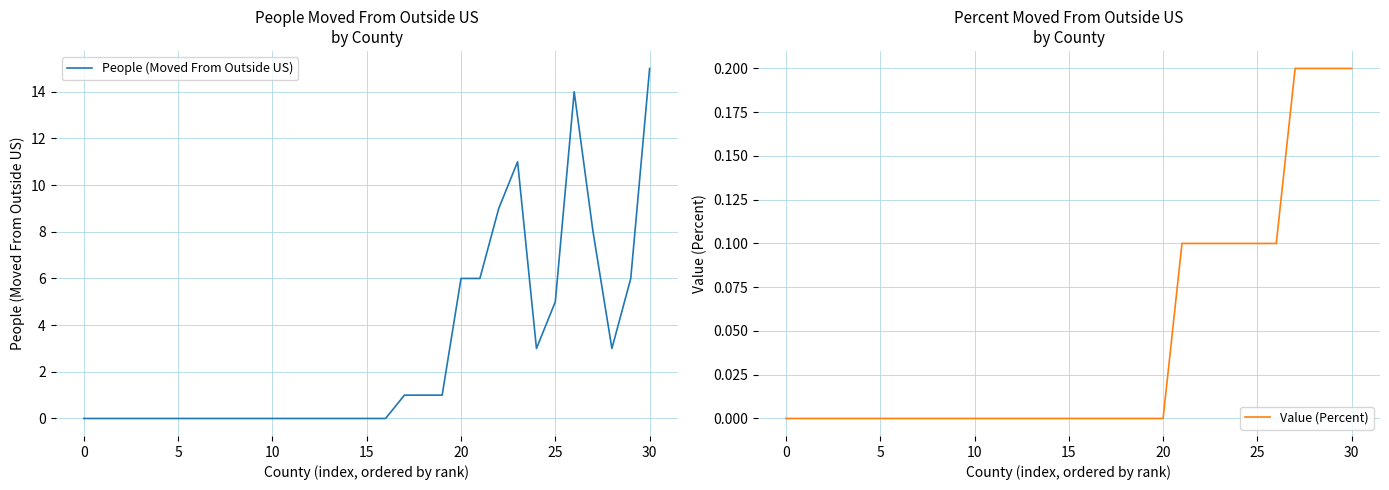

Is this an area chart (filled region under the line)?

No